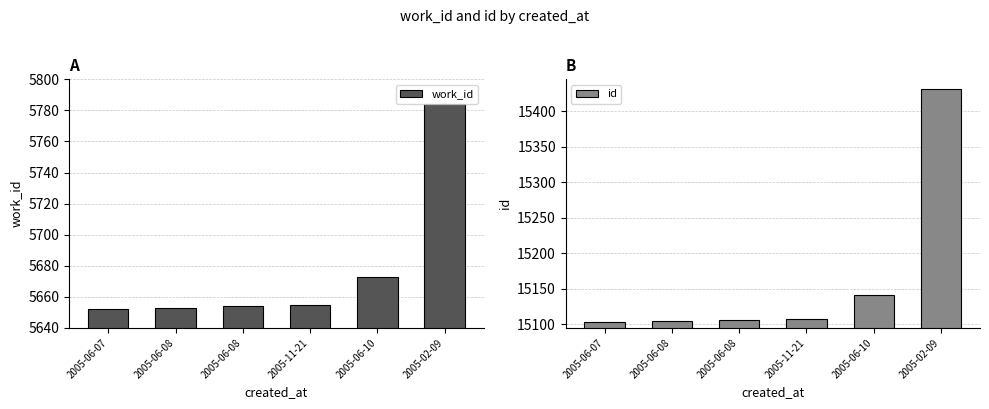

Which series changed the most between 2005-06-08 and 2005-06-10?

id